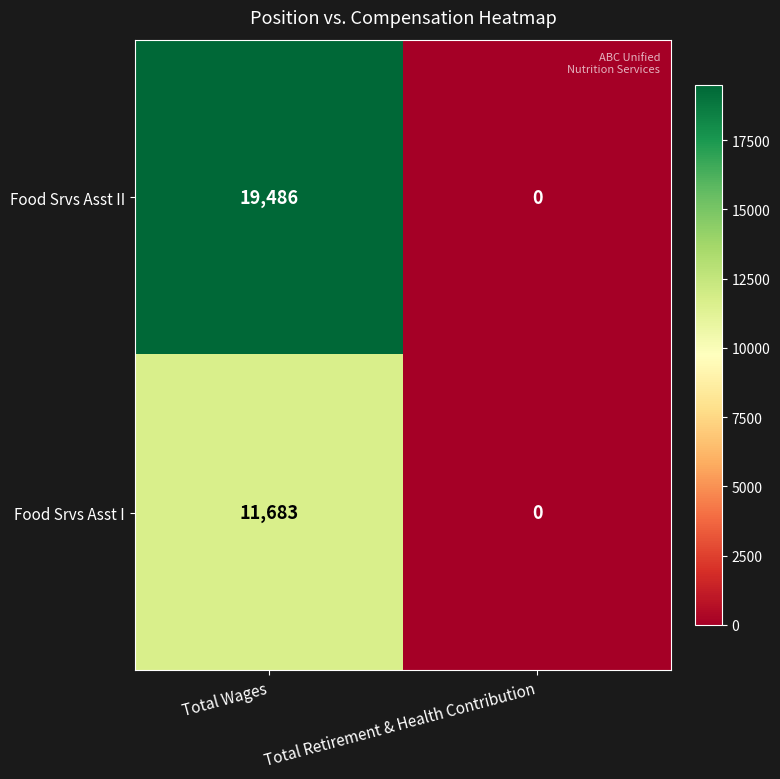

Is it true that Food Srvs Asst I equals 11683 at Total Wages?

True